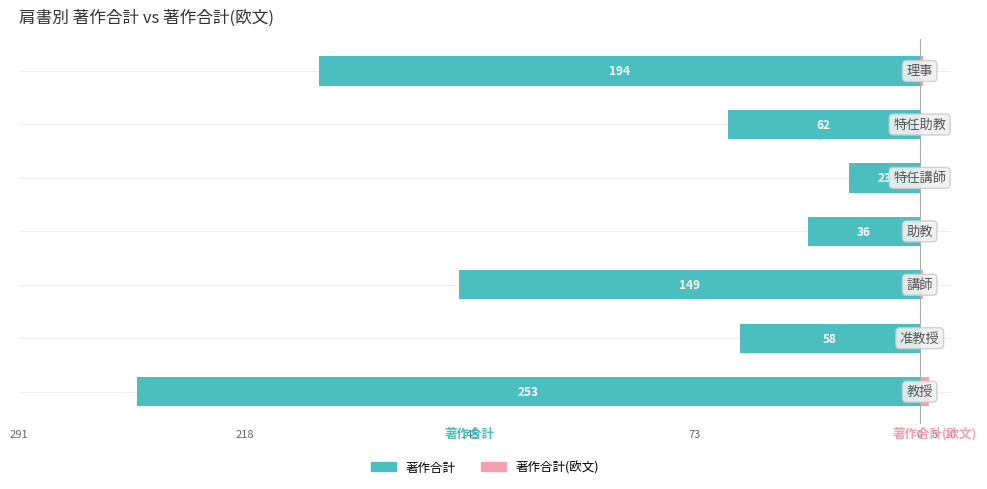

What position from the right is 73?

6